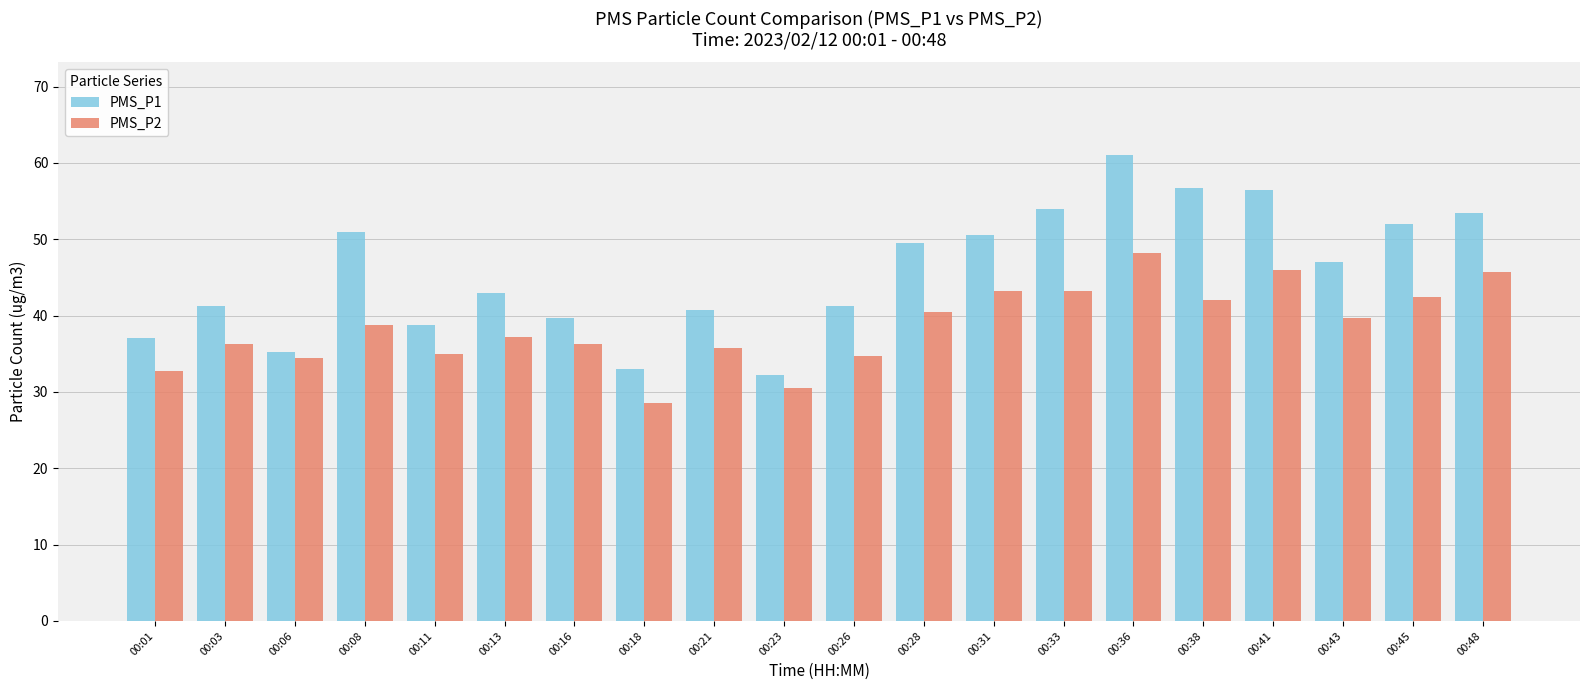

At which label does PMS_P2 reach its minimum?

00:18